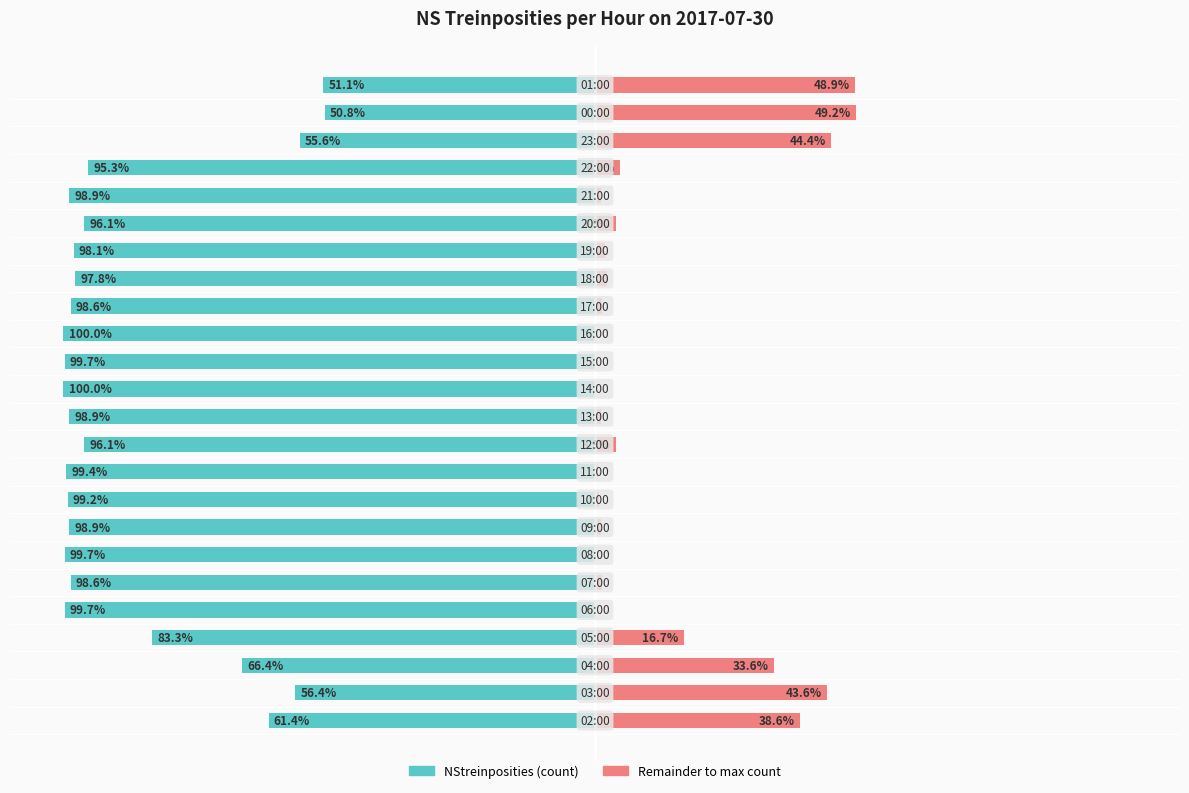

What is the value of the Remainder to max bar at the 16th from the left?

1.4